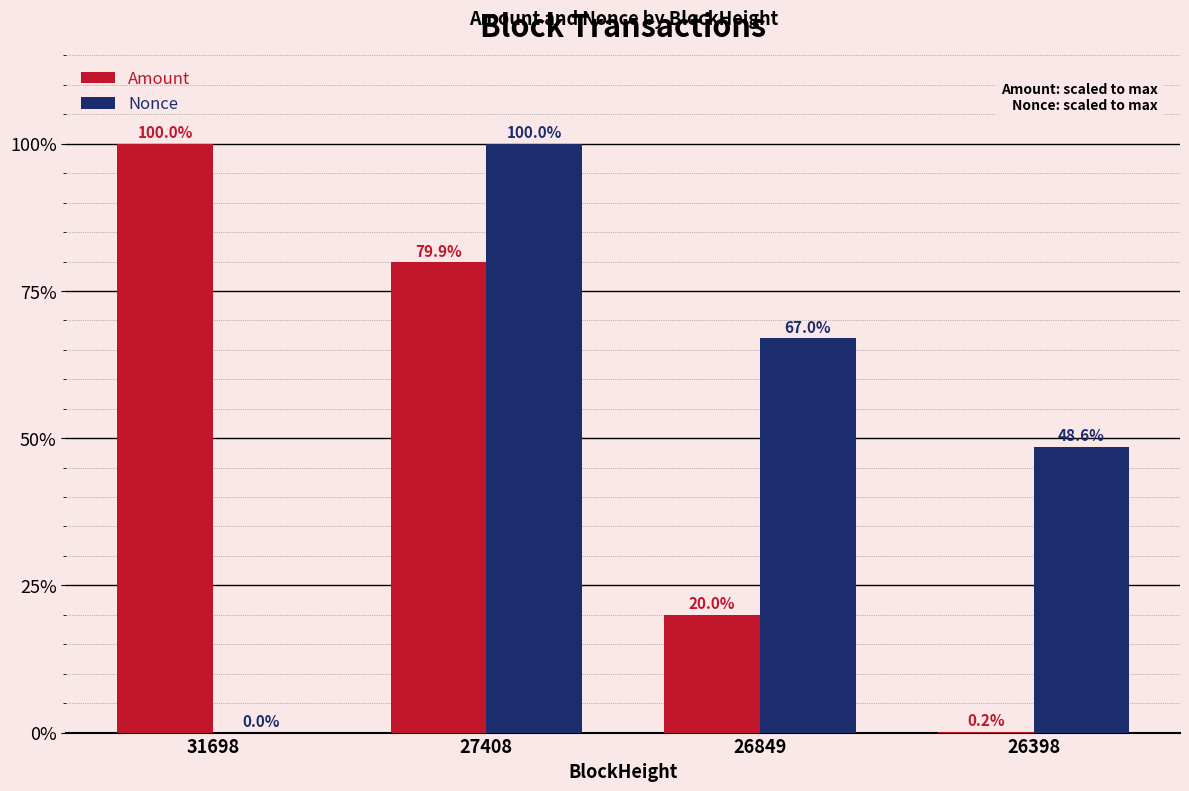

Which series has the largest range (max minus min)?

Nonce